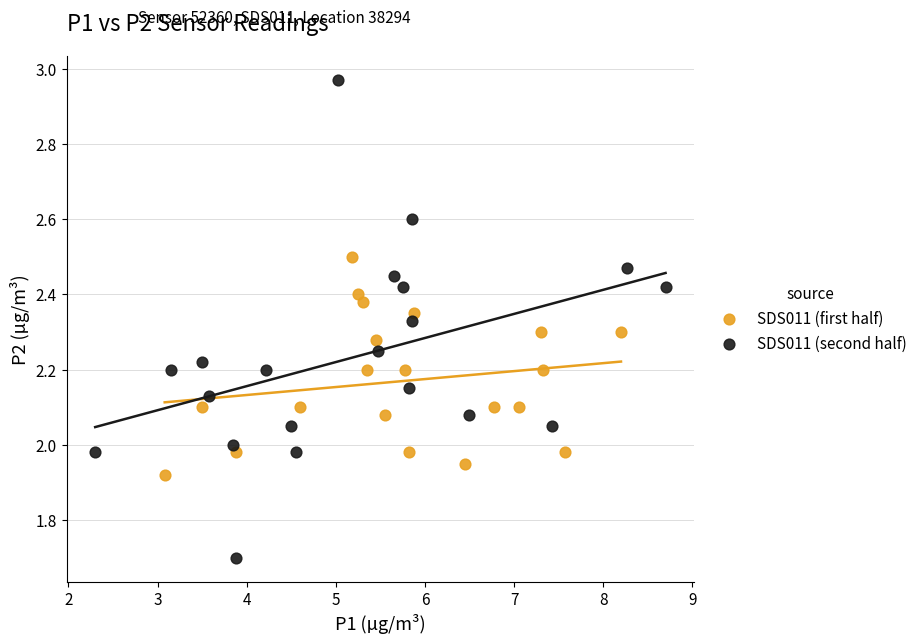

Which series contains the highest Y value?

SDS011 (second half)